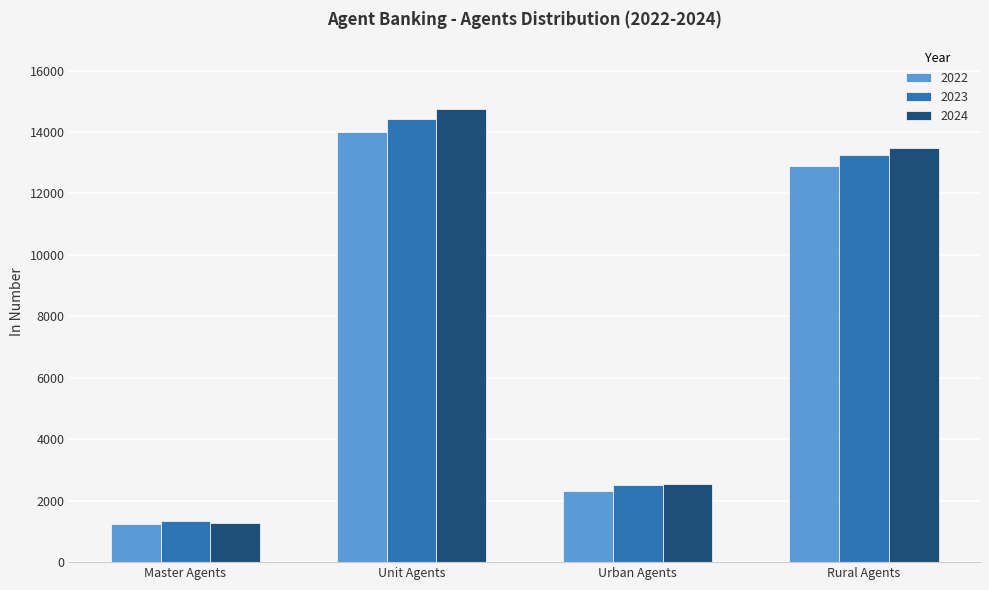

Which series has the widest spread of values?

2024